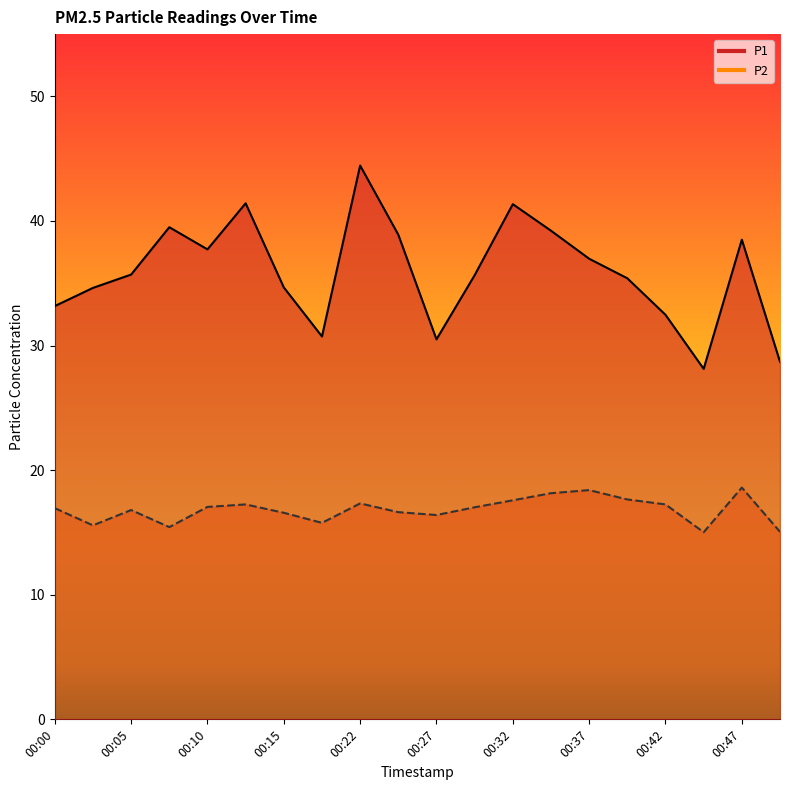

What is the approximate value of P2 at 00:25?

16.6